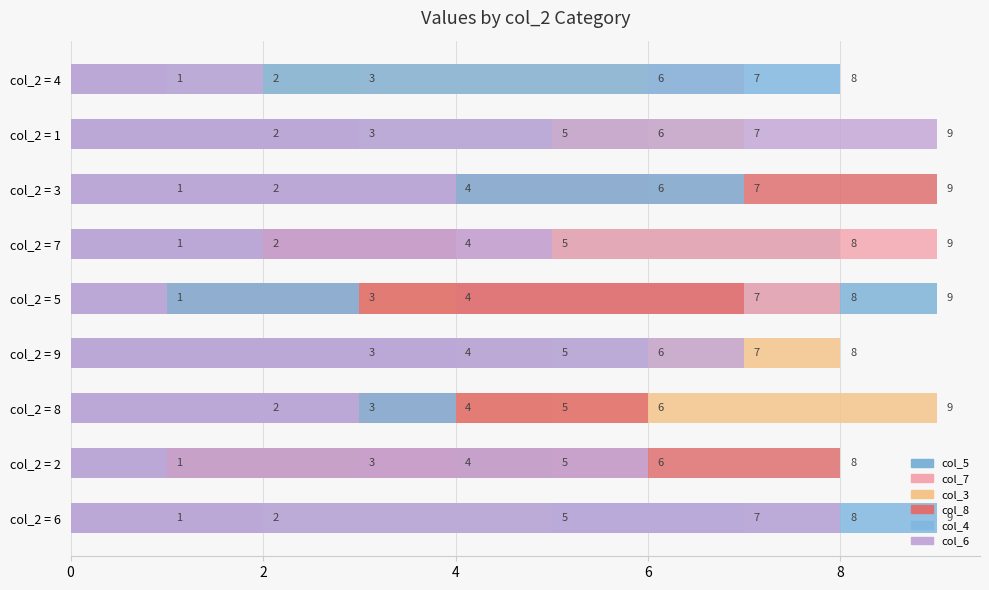

What is the difference between the maximum and minimum values in the col_6 series?

8